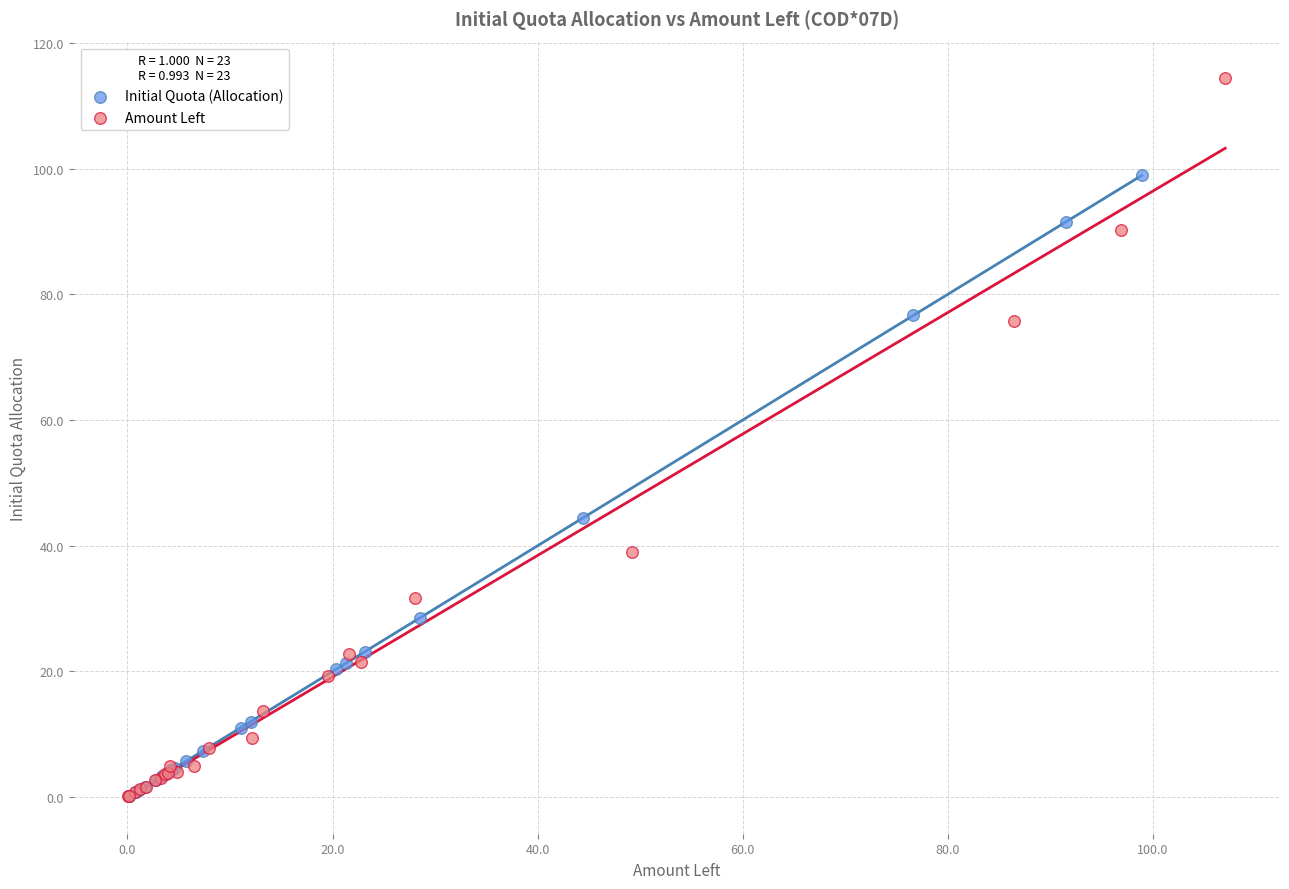

Which series contains the highest Y value?

Amount Left